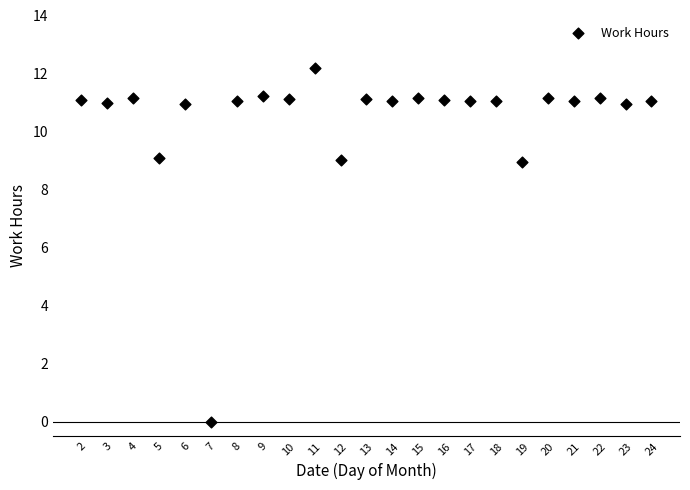

What is the range of Y values (max minus min)?

12.2